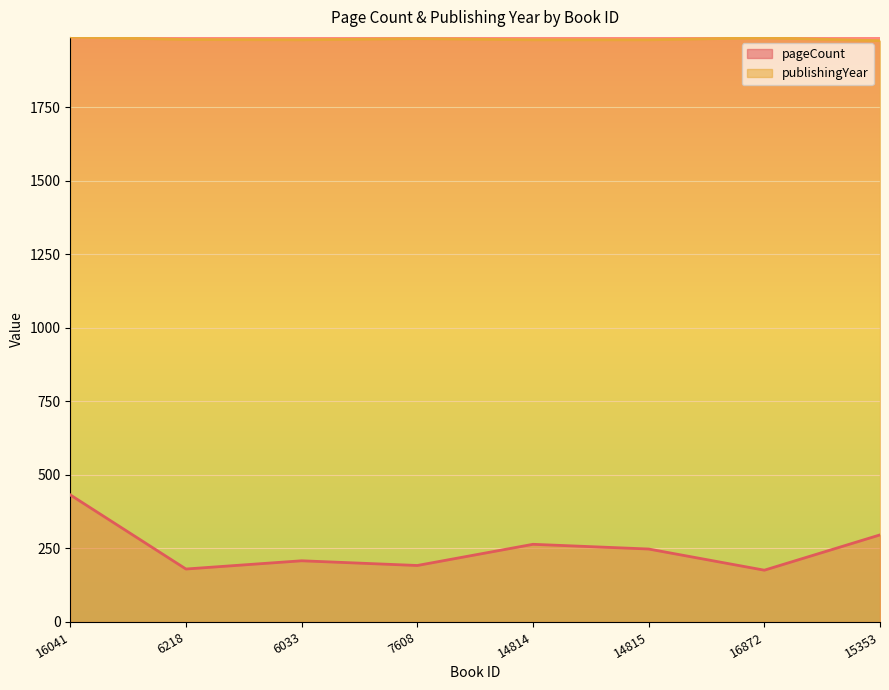

What is the difference between the second highest and minimum values in the publishingYear series?

10